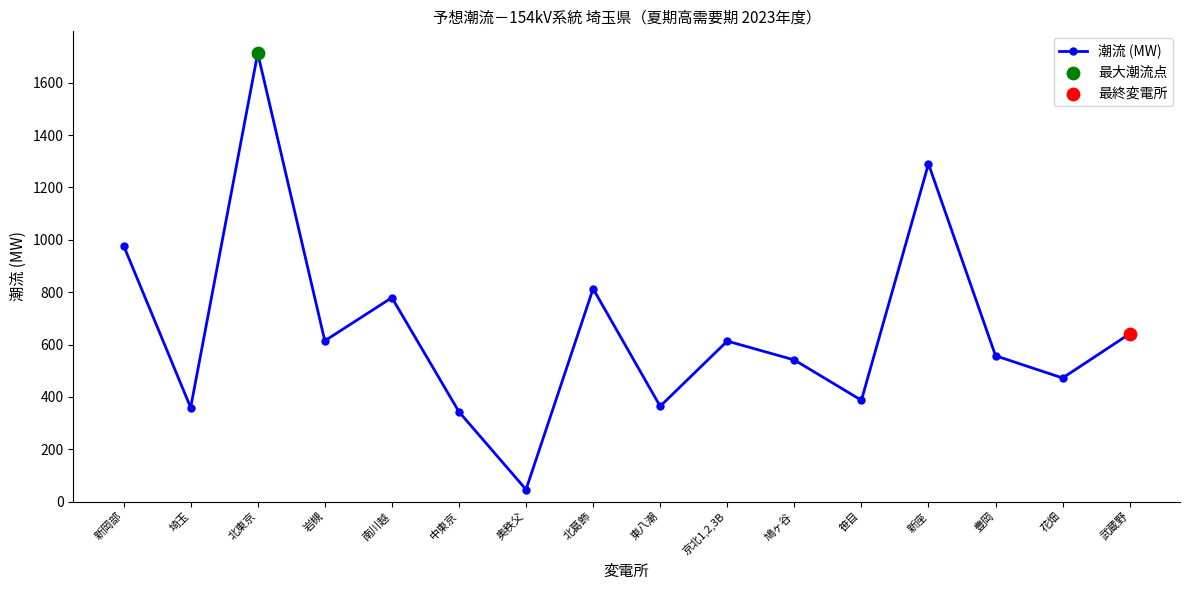

What is the change in value from 北葛飾 to 豊岡?

-256